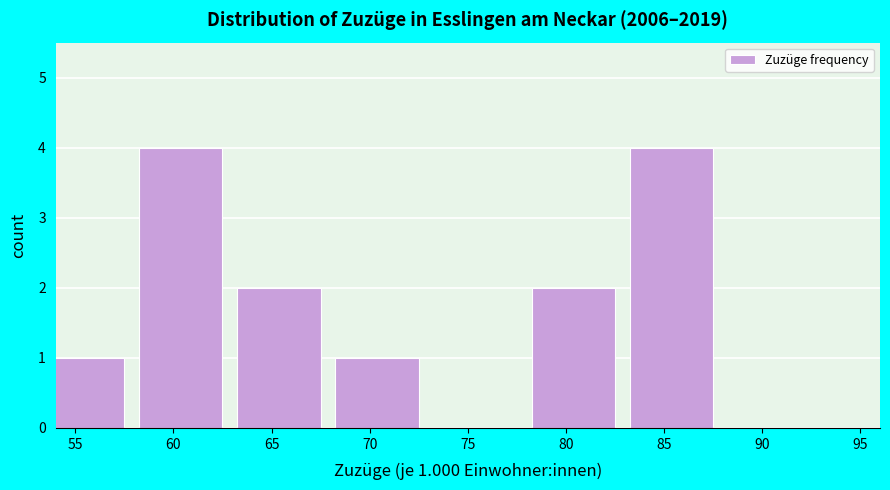

Reading right to left, list all the values displayed in this chart.

90=0	85=4	80=2	75=0	70=1	65=2	60=4	55=1